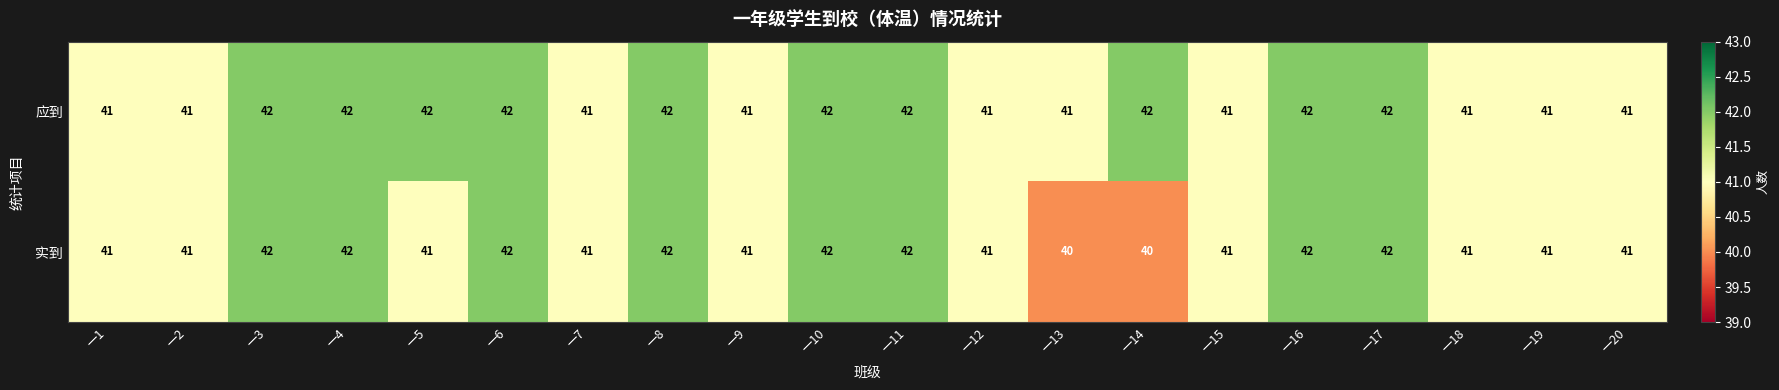

What is the highest value of the 应到 series?

42